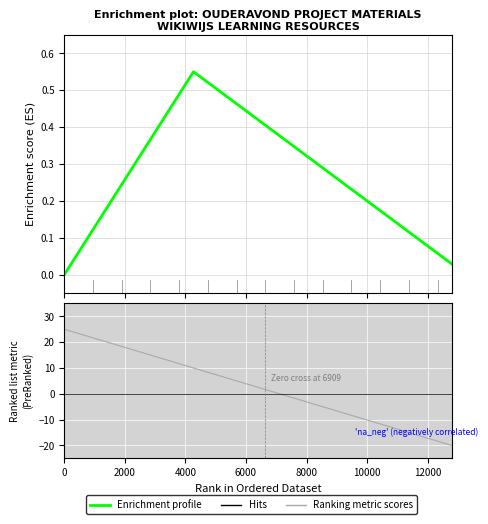

Count the number of categories in the chart.

28